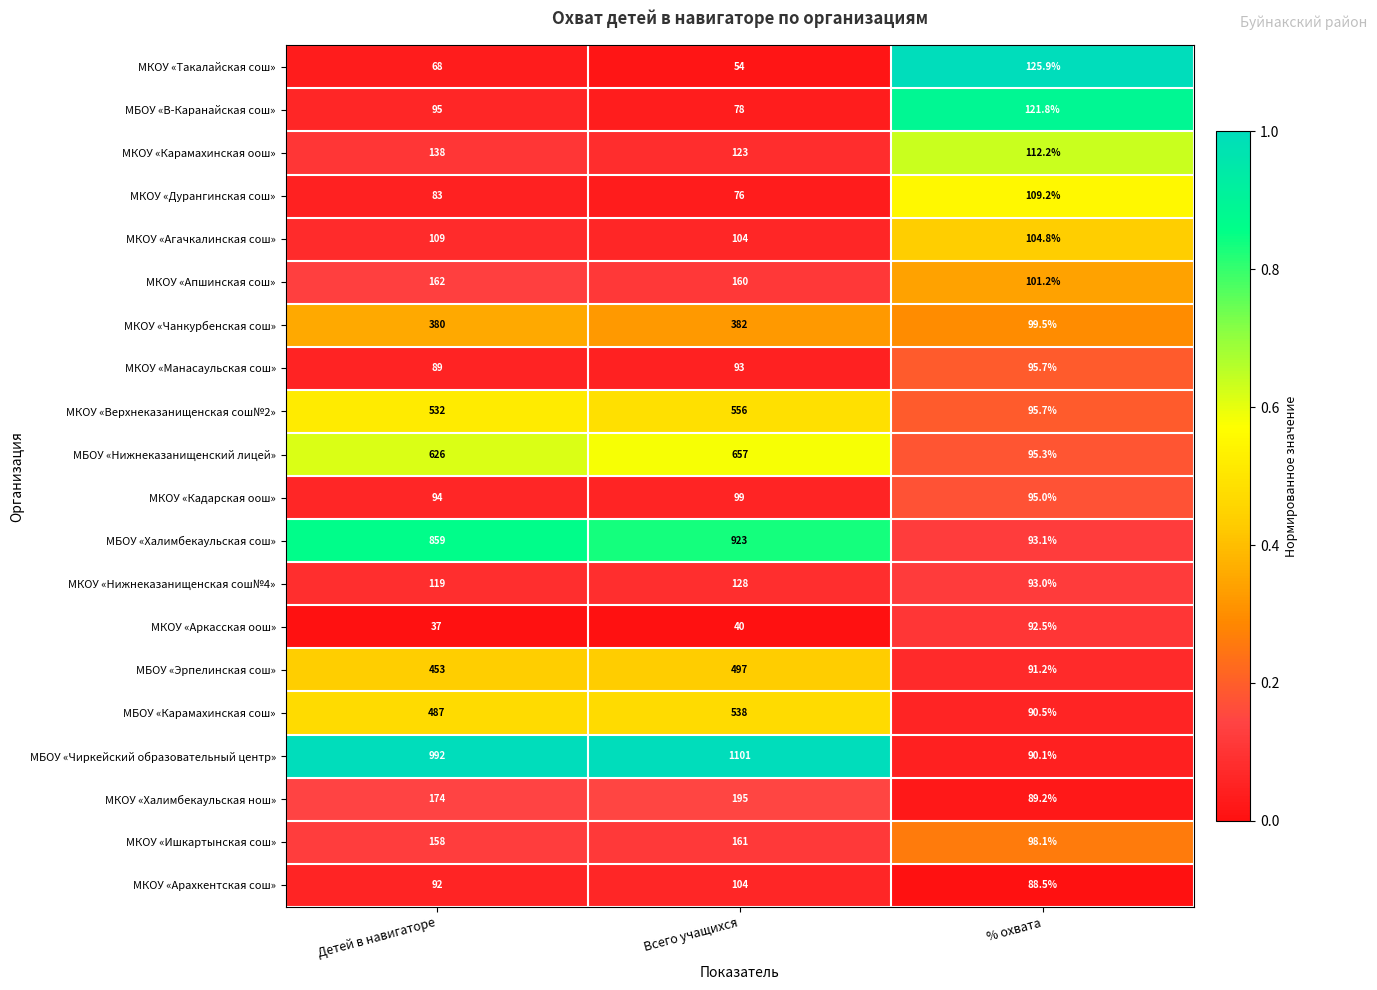

What is the sum of the МКОУ «Аркасская оош» values at % охвата and Всего учащихся?

132.5